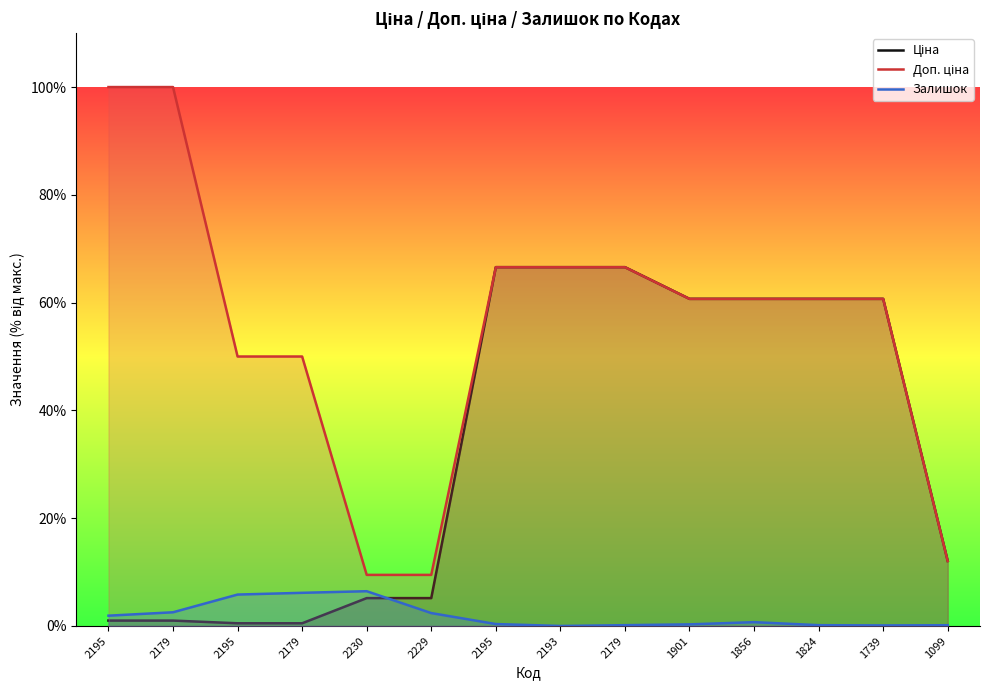

What is the label of the 8th point from the right?

2195